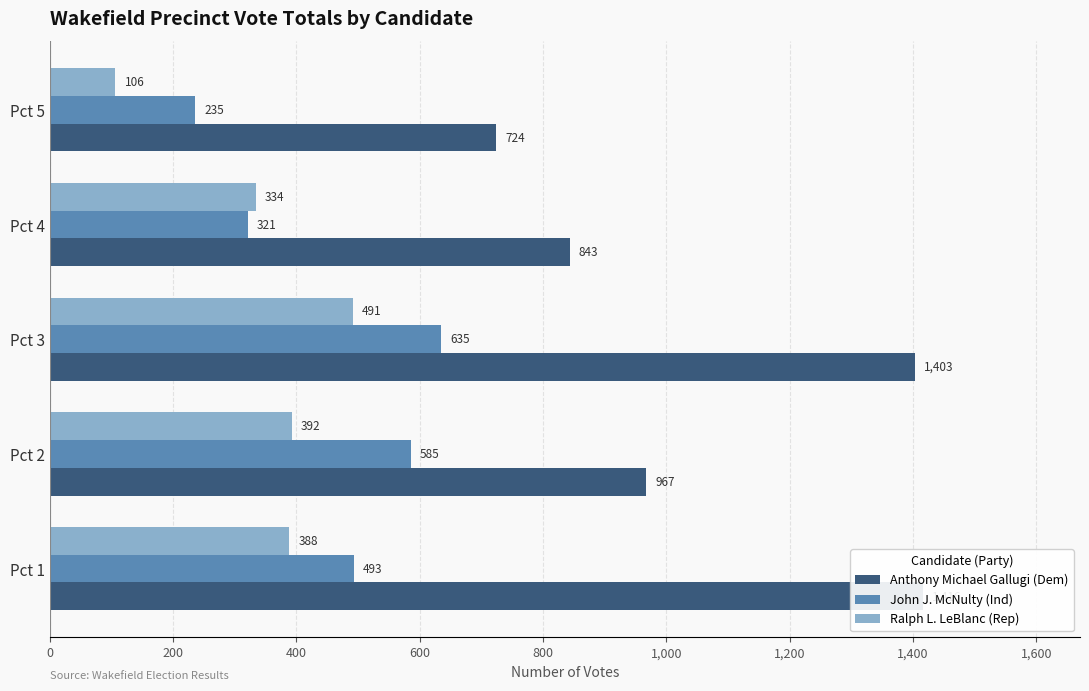

How many bars are there in total?

15